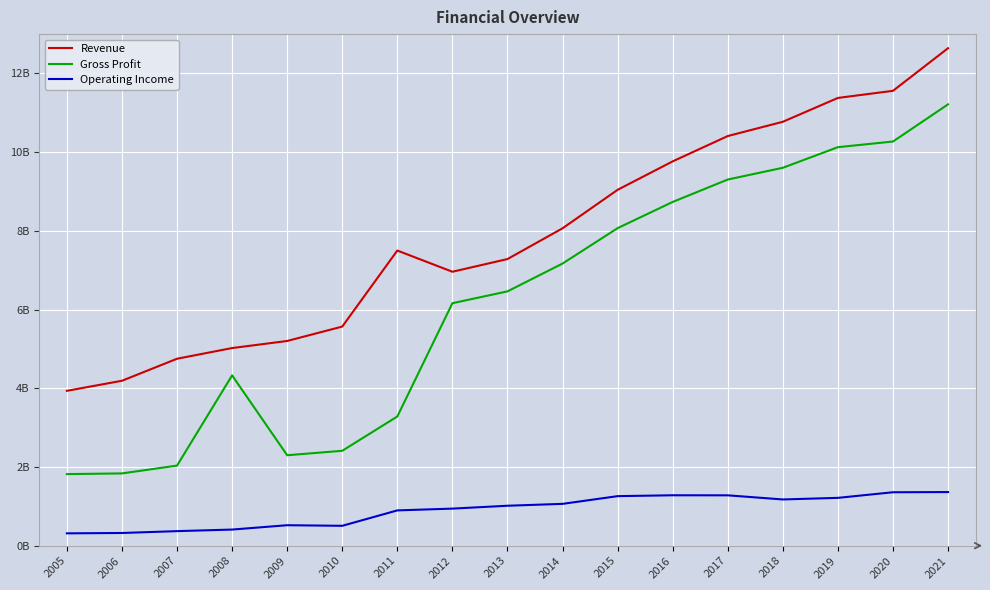

What are all the series names shown in the legend?

Revenue, Gross Profit, Operating Income